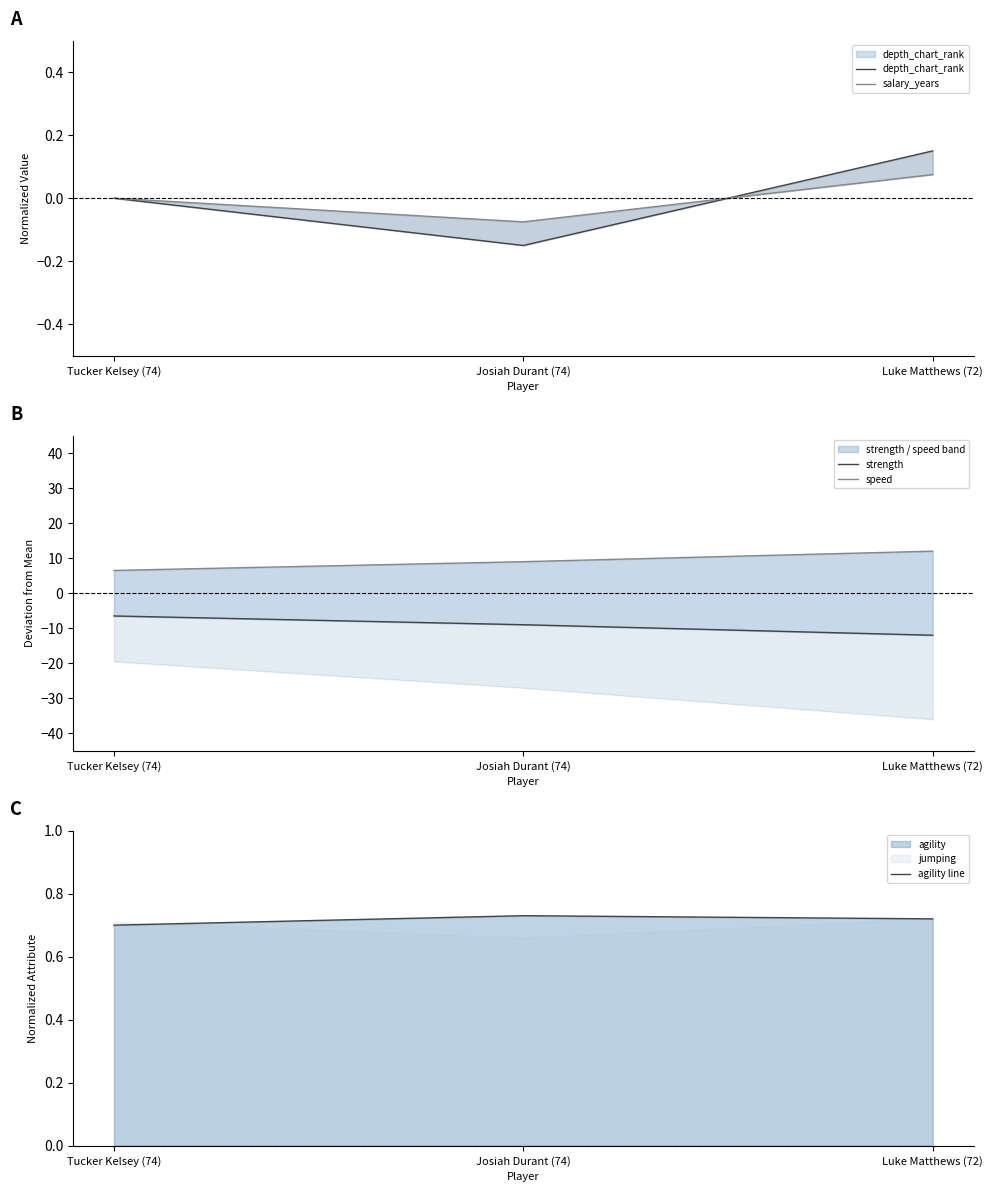

Reading left to right, transcribe all the data shown in this chart.

depth_chart_rank: Tucker Kelsey (74)=0.0	Josiah Durant (74)=-0.1	Luke Matthews (72)=0.1
salary_years: Tucker Kelsey (74)=0.0	Josiah Durant (74)=-0.1	Luke Matthews (72)=0.1
strength: Tucker Kelsey (74)=-6.5	Josiah Durant (74)=-9.0	Luke Matthews (72)=-12.0
speed: Tucker Kelsey (74)=6.5	Josiah Durant (74)=9.0	Luke Matthews (72)=12.0
agility line: Tucker Kelsey (74)=0.7	Josiah Durant (74)=0.7	Luke Matthews (72)=0.7